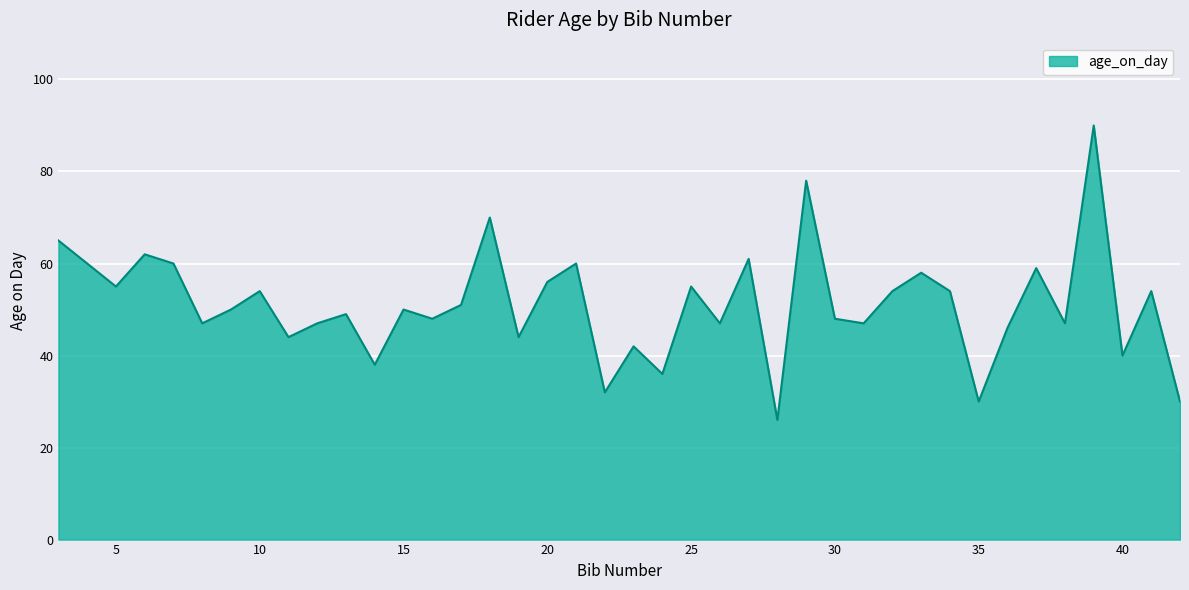

Reading right to left, list all the values displayed in this chart.

30	54	40	90	47	59	46	30	54	58	54	47	48	78	26	61	47	55	36	42	32	60	56	44	70	51	48	50	38	49	47	44	54	50	47	60	62	55	60	65